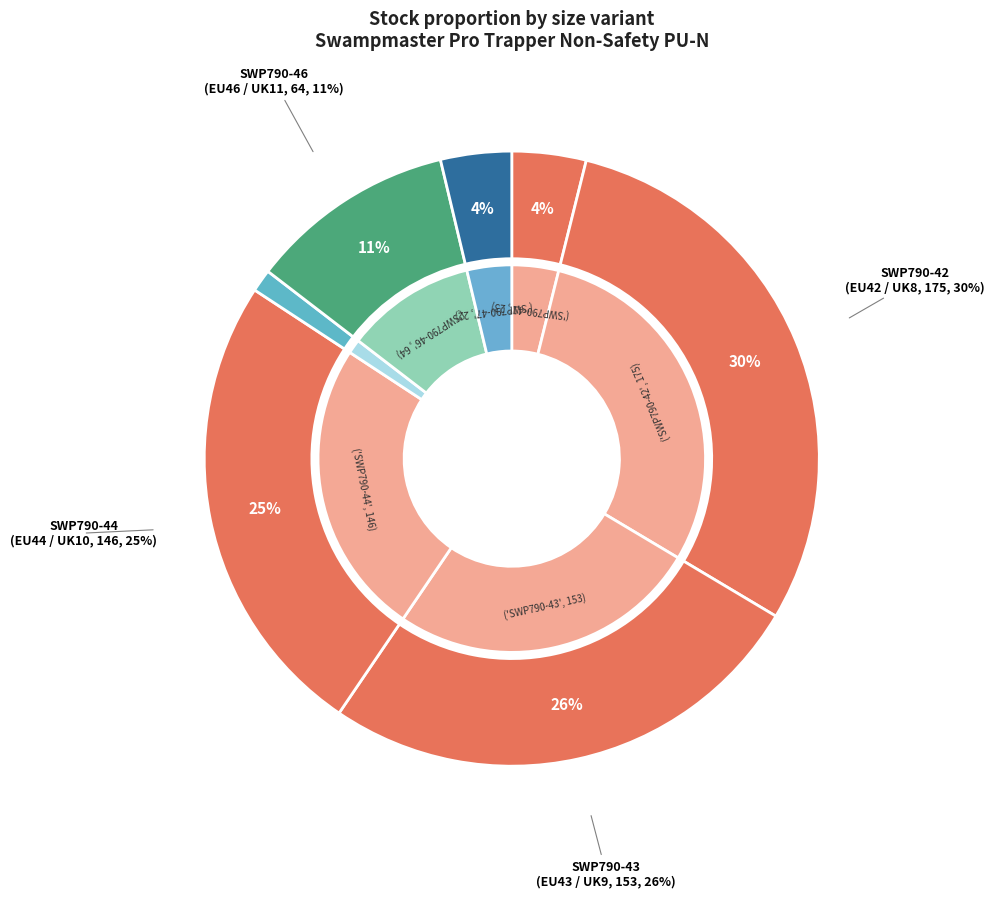

What is the largest slice in the pie chart?

SWP790-42